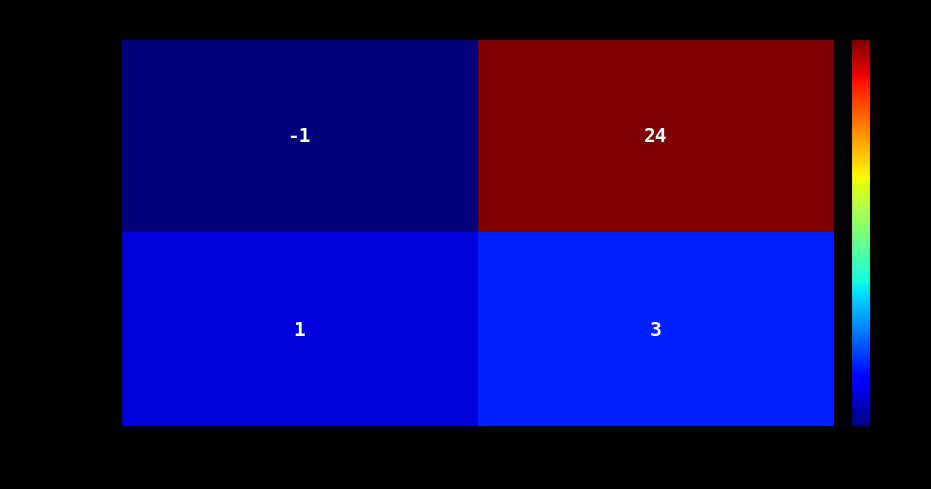

Reading right to left, extract all data points from this chart.

06336f89…: io_index=24	direction=-1
d09221f6…: io_index=3	direction=1